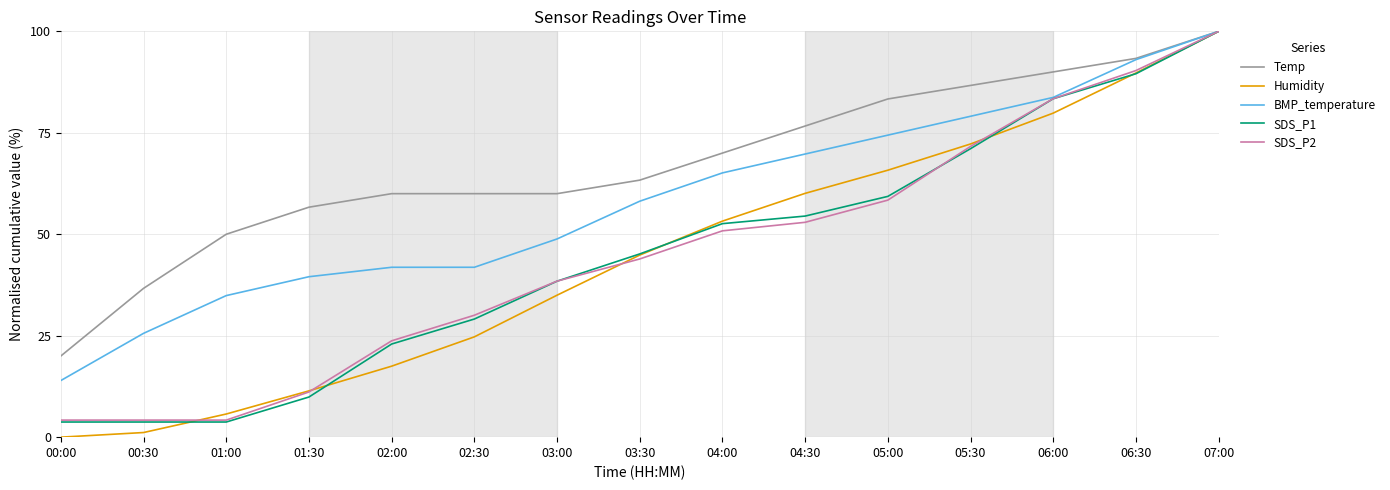

What is the total value across all series at 05:00?

341.3